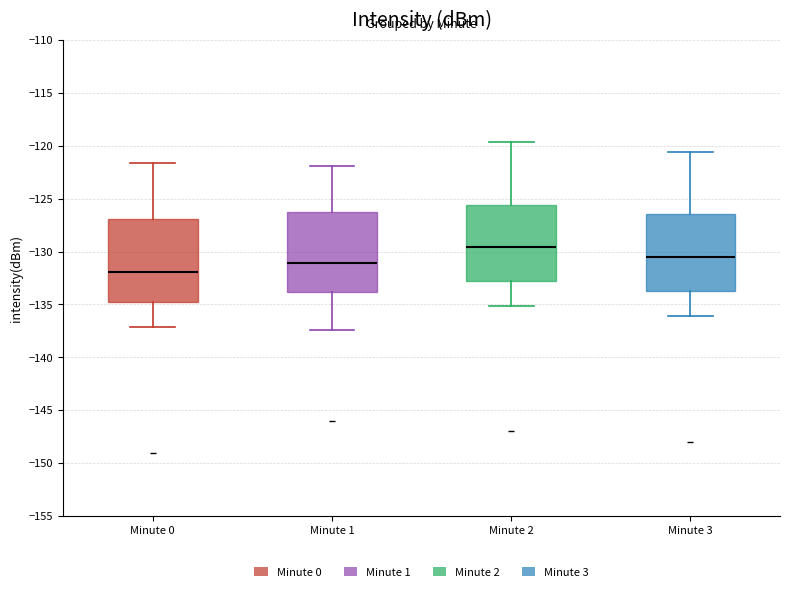

Which box has the lowest median line?

Minute 0